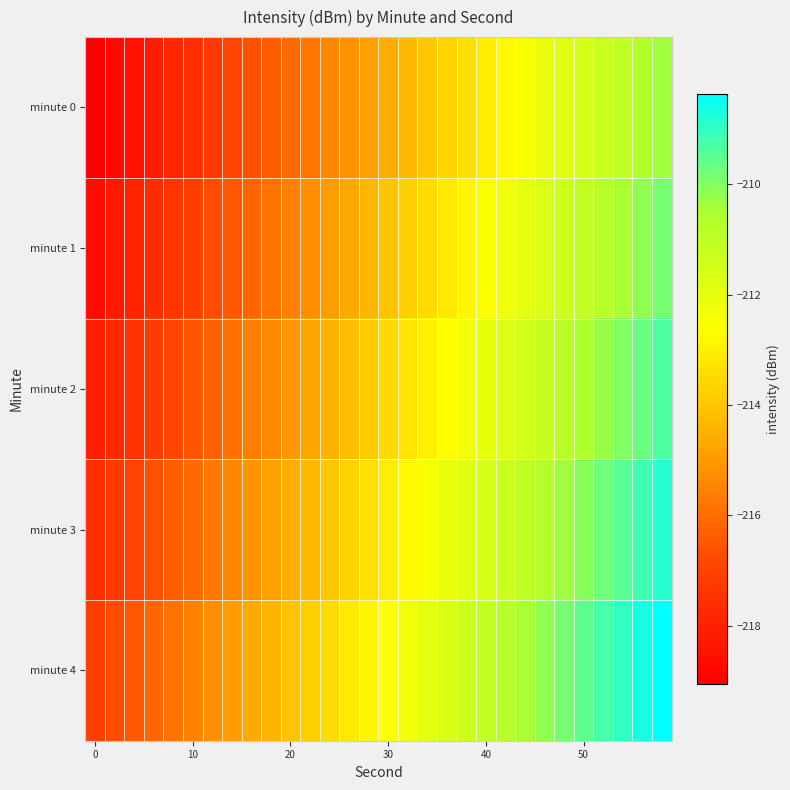

Which series has the widest spread of values?

minute 0